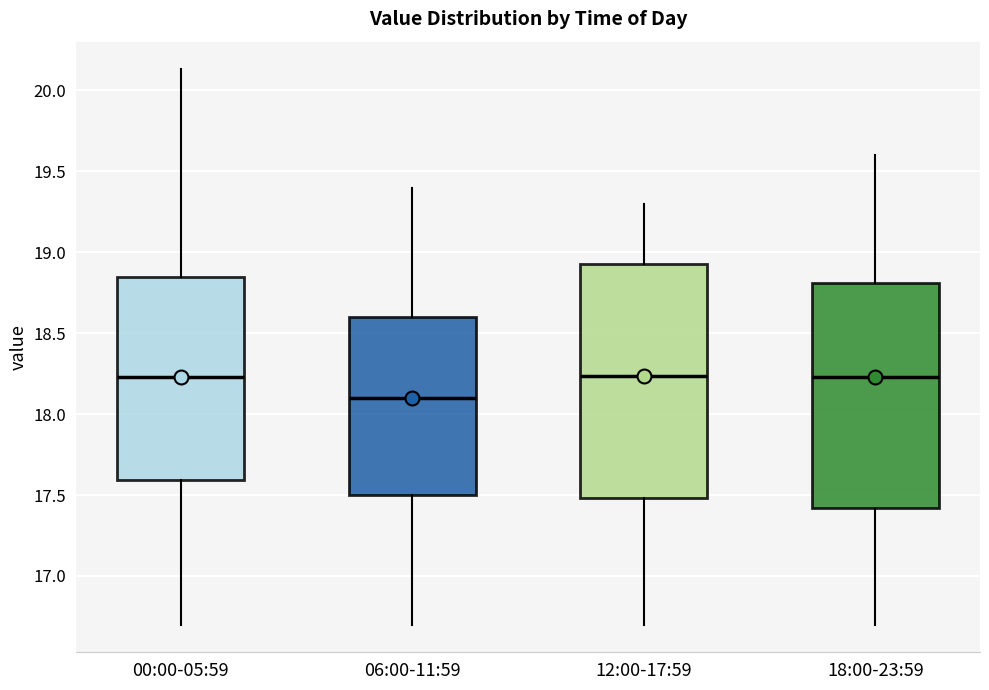

Where is the lower edge of the box for 18:00-23:59 on the y-axis? The values are not printed on the chart, so give them approximately, as read against the axis.

17.40